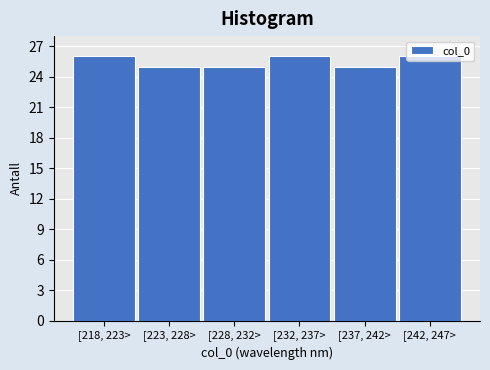

What is the maximum value shown in the chart?

26